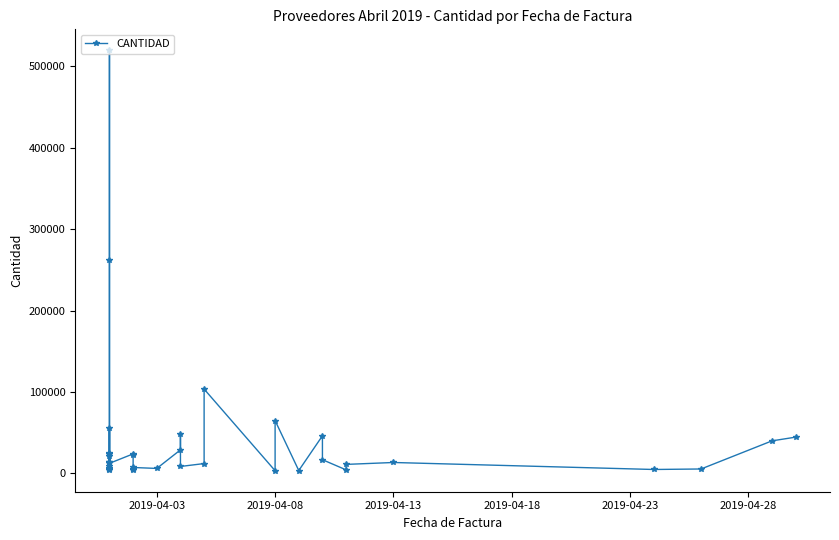

Is this an area chart (filled region under the line)?

No